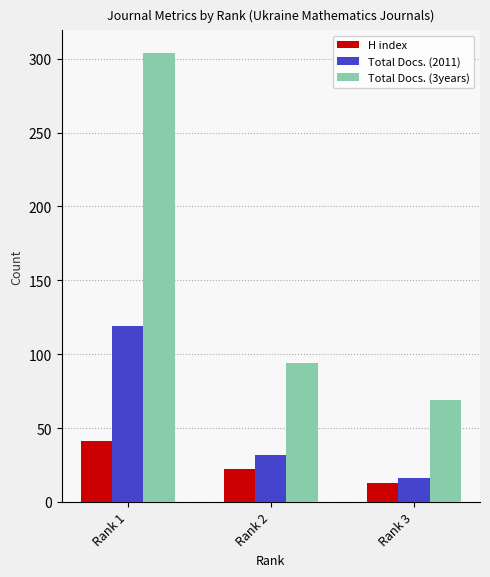

What is the difference between the maximum and minimum values in the Total Docs. (2011) series?

103